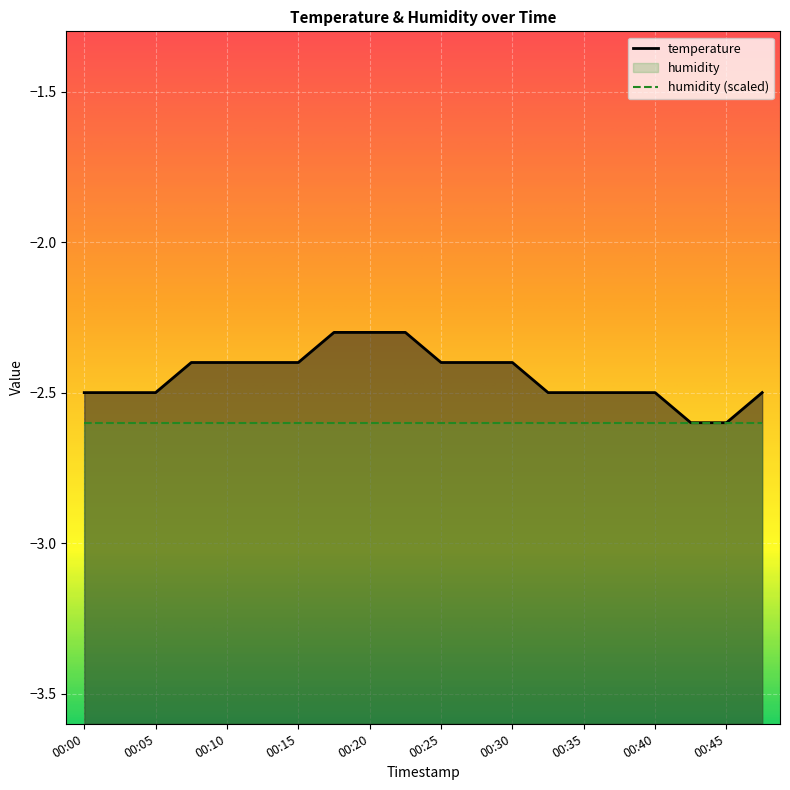

What is the difference between the second highest and minimum values?

0.3